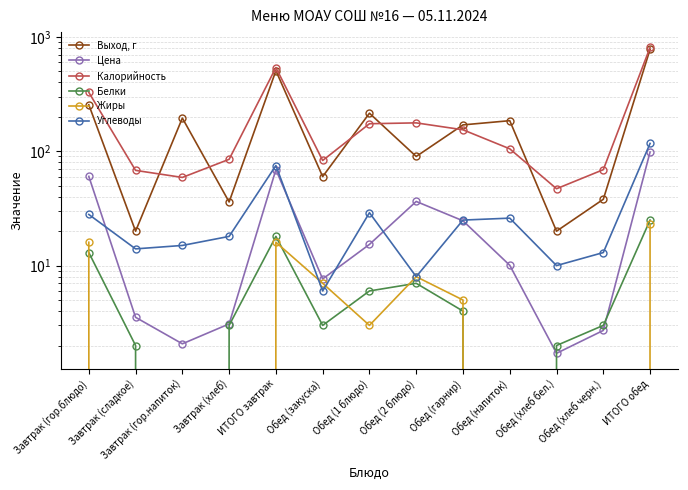

The value of Цена at ИТОГО обед is 154.9. True or false?

False